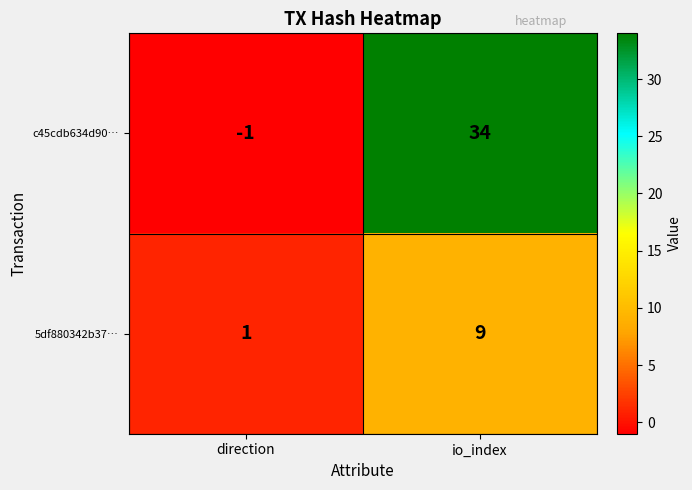

Which label corresponds to the largest value in the chart?

io_index